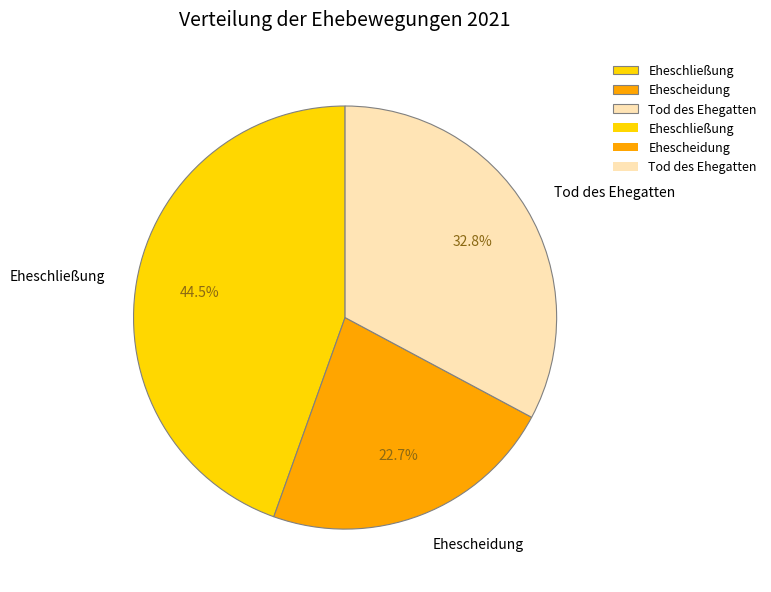

The Eheschließung slice represents 50% of the pie. True or false?

False